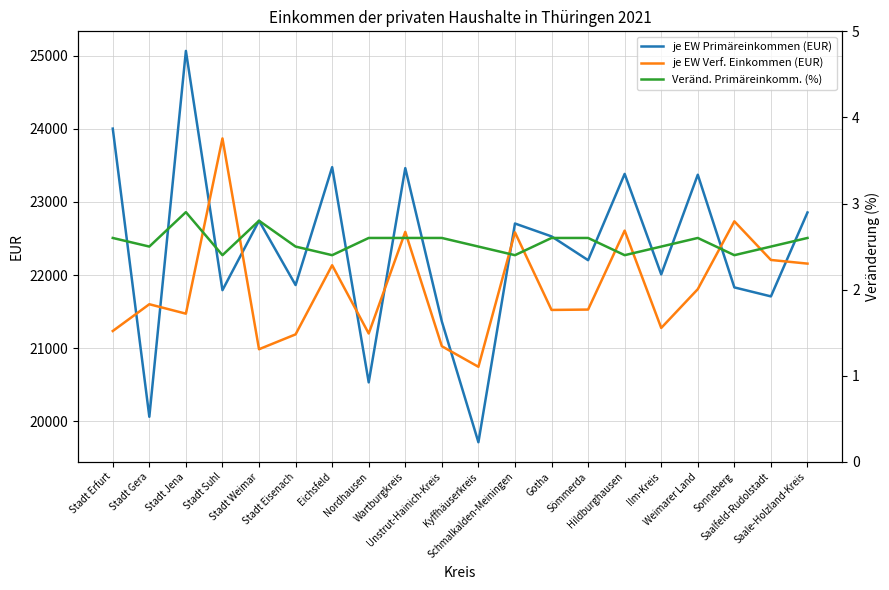

Which series ends up on top after the final intersection of je EW Verf. Einkommen (EUR) and je EW Primäreinkommen (EUR)?

je EW Primäreinkommen (EUR)